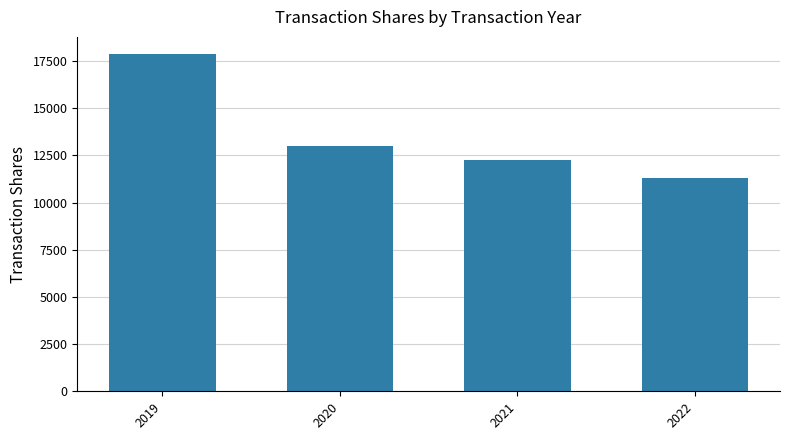

How many bars are there in total?

4